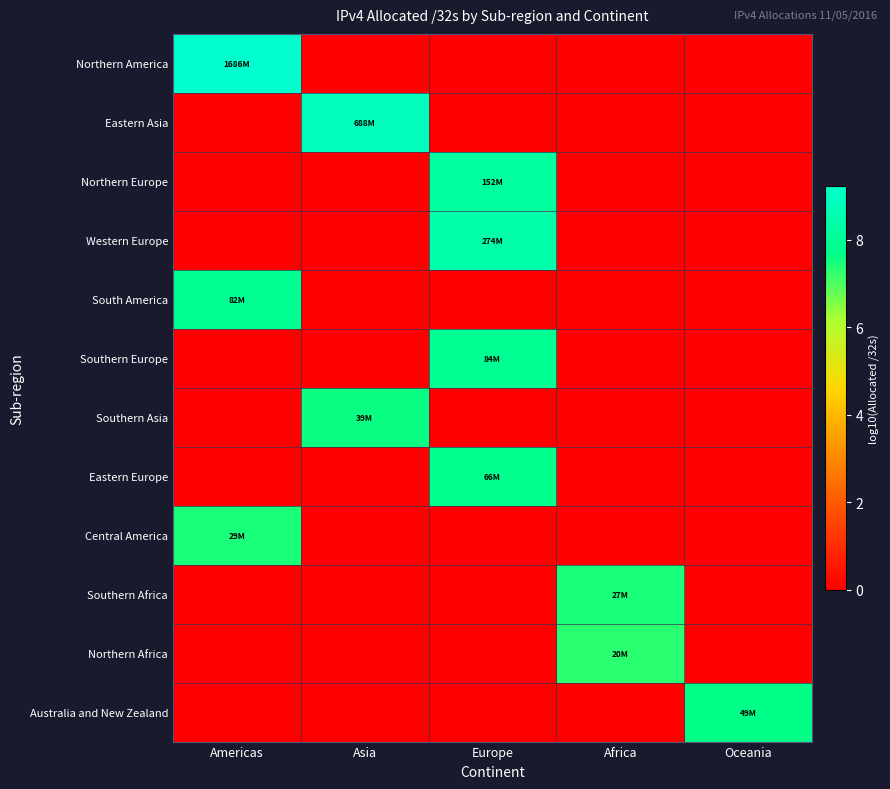

Reading left to right, extract all data points from this chart.

Northern America: Americas=9.2	Asia=0.0	Europe=0.0	Africa=0.0	Oceania=0.0
Eastern Asia: Americas=0.0	Asia=8.8	Europe=0.0	Africa=0.0	Oceania=0.0
Northern Europe: Americas=0.0	Asia=0.0	Europe=8.2	Africa=0.0	Oceania=0.0
Western Europe: Americas=0.0	Asia=0.0	Europe=8.4	Africa=0.0	Oceania=0.0
South America: Americas=7.9	Asia=0.0	Europe=0.0	Africa=0.0	Oceania=0.0
Southern Europe: Americas=0.0	Asia=0.0	Europe=7.9	Africa=0.0	Oceania=0.0
Southern Asia: Americas=0.0	Asia=7.6	Europe=0.0	Africa=0.0	Oceania=0.0
Eastern Europe: Americas=0.0	Asia=0.0	Europe=7.8	Africa=0.0	Oceania=0.0
Central America: Americas=7.5	Asia=0.0	Europe=0.0	Africa=0.0	Oceania=0.0
Southern Africa: Americas=0.0	Asia=0.0	Europe=0.0	Africa=7.4	Oceania=0.0
Northern Africa: Americas=0.0	Asia=0.0	Europe=0.0	Africa=7.3	Oceania=0.0
Australia and New Zealand: Americas=0.0	Asia=0.0	Europe=0.0	Africa=0.0	Oceania=7.7